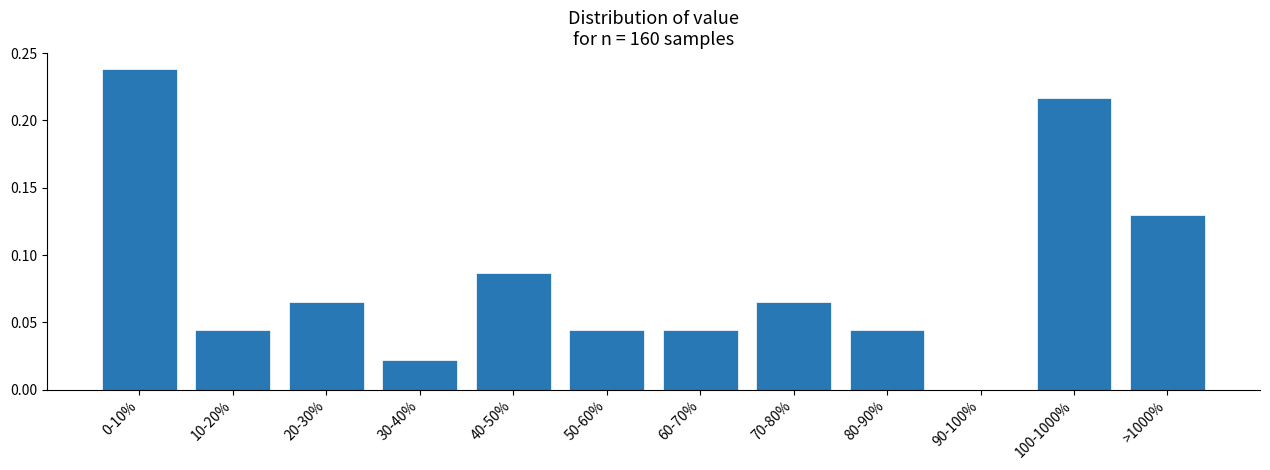

Which has a higher value, 30-40% or 20-30%?

20-30%